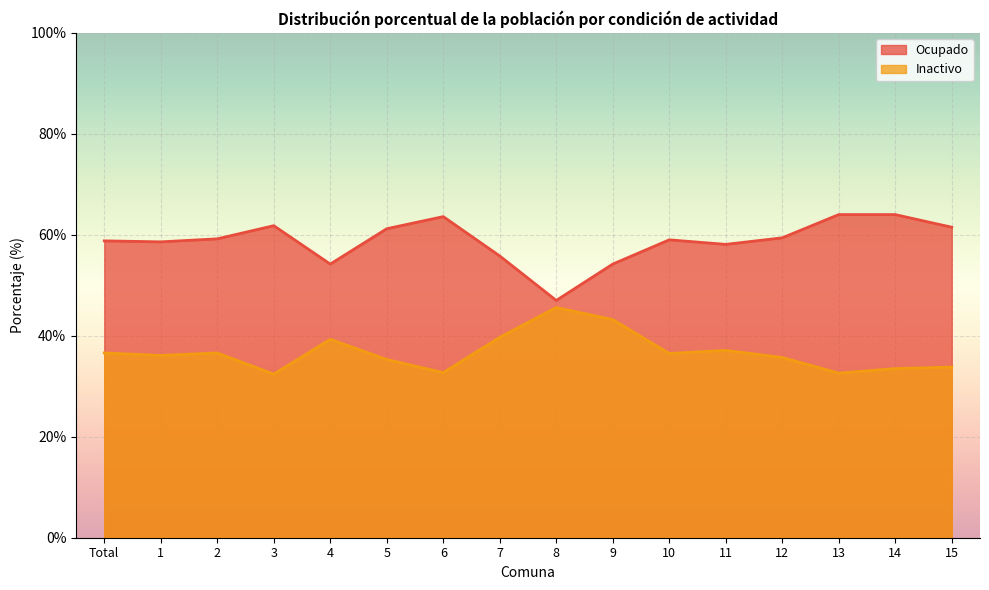

Rank the series by their average value, from highest to lowest.

Ocupado, Inactivo